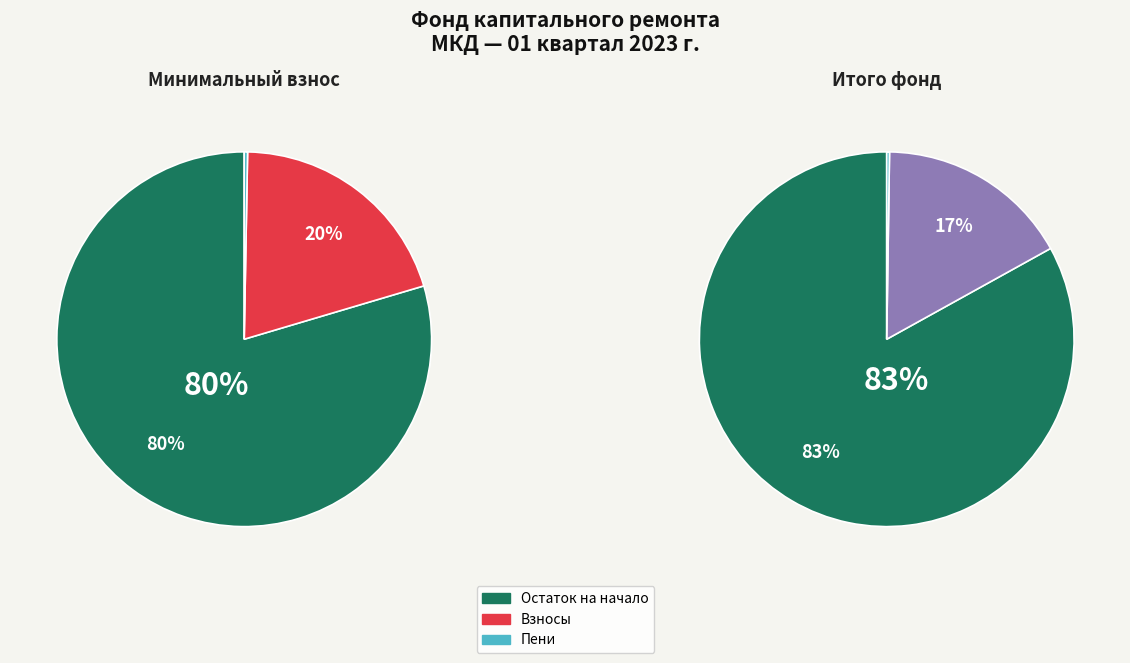

Which has a higher value, Взносов поступило or Пеней поступило?

Взносов поступило